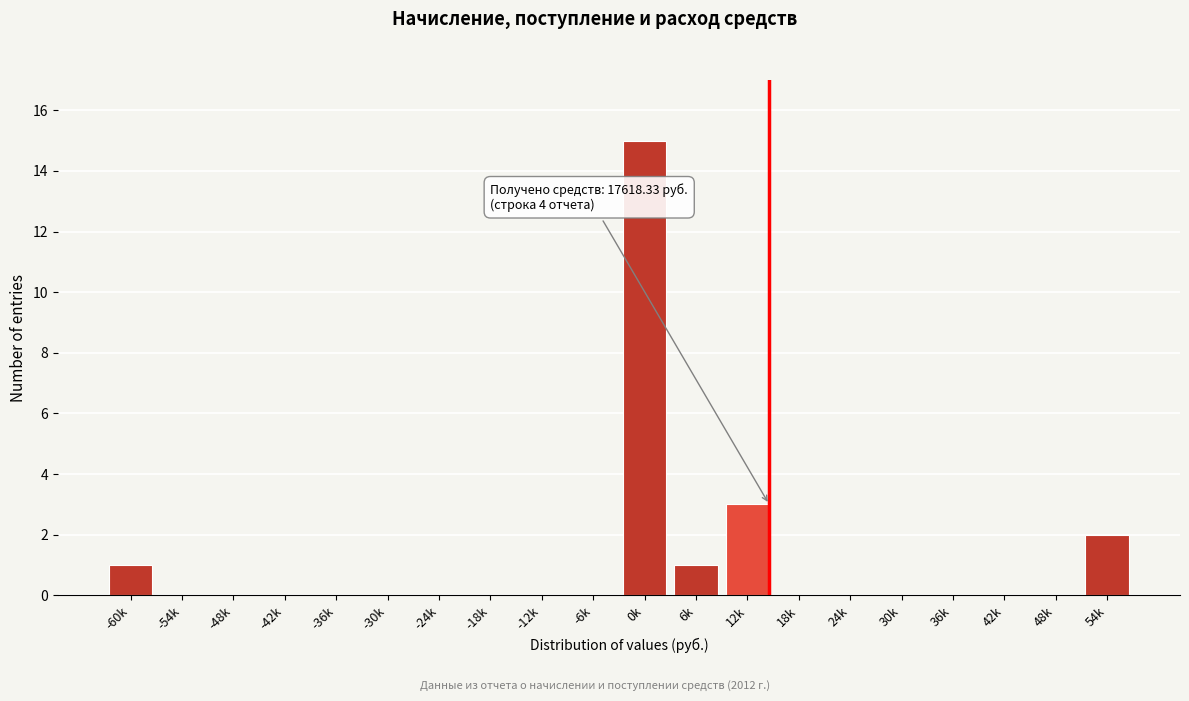

Reading left to right, list all the values displayed in this chart.

-60k=1	-54k=0	-48k=0	-42k=0	-36k=0	-30k=0	-24k=0	-18k=0	-12k=0	-6k=0	0k=15	6k=1	12k=3	18k=0	24k=0	30k=0	36k=0	42k=0	48k=0	54k=2